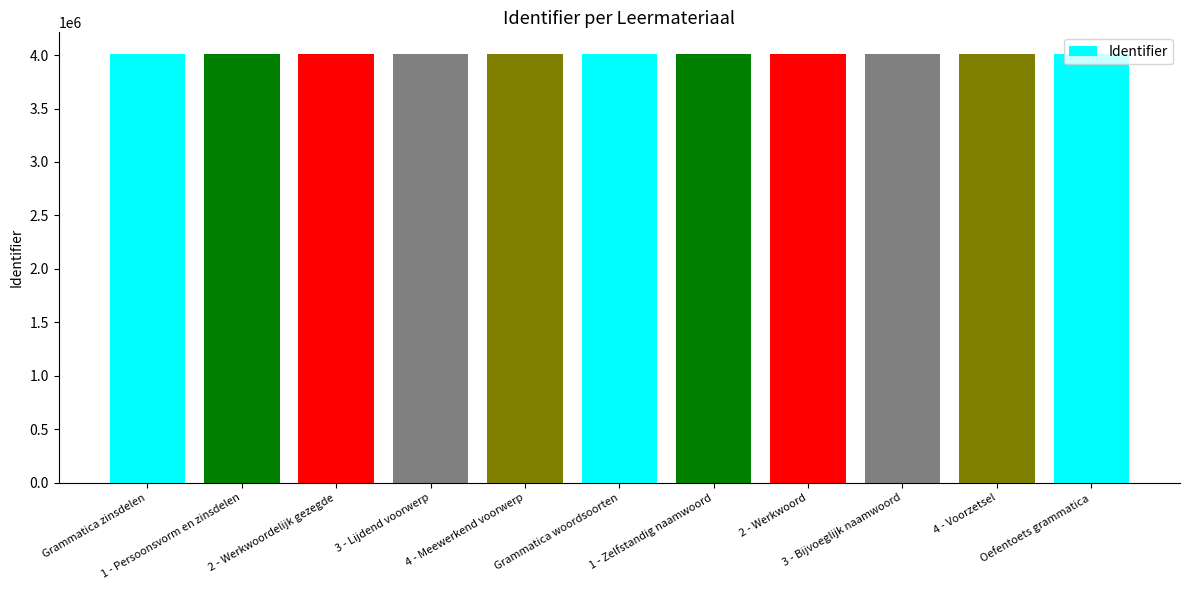

What is the sum of all values?

44133951